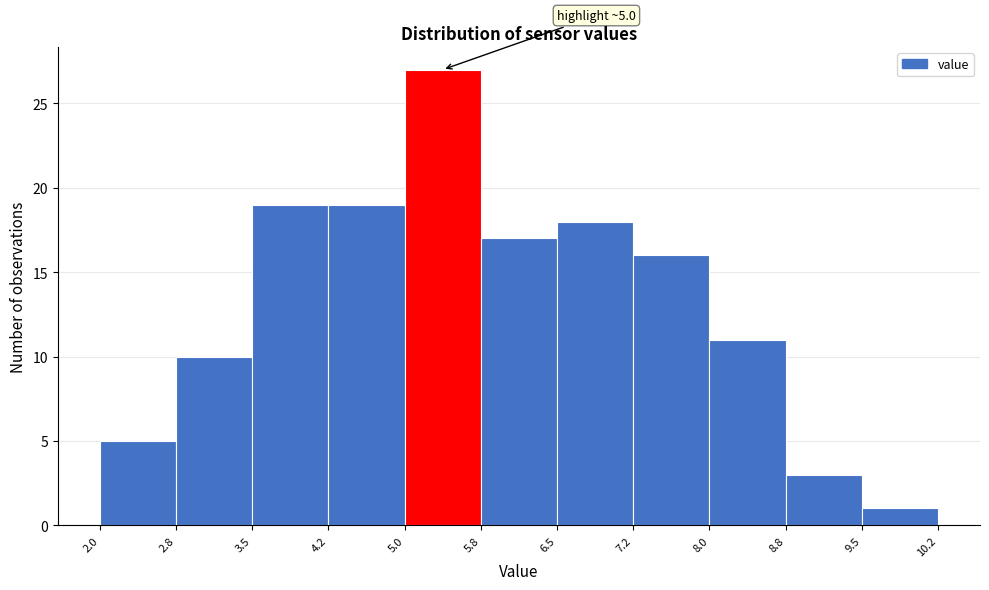

Over which range of the x-axis is the bar tallest?

5.0 to 5.8